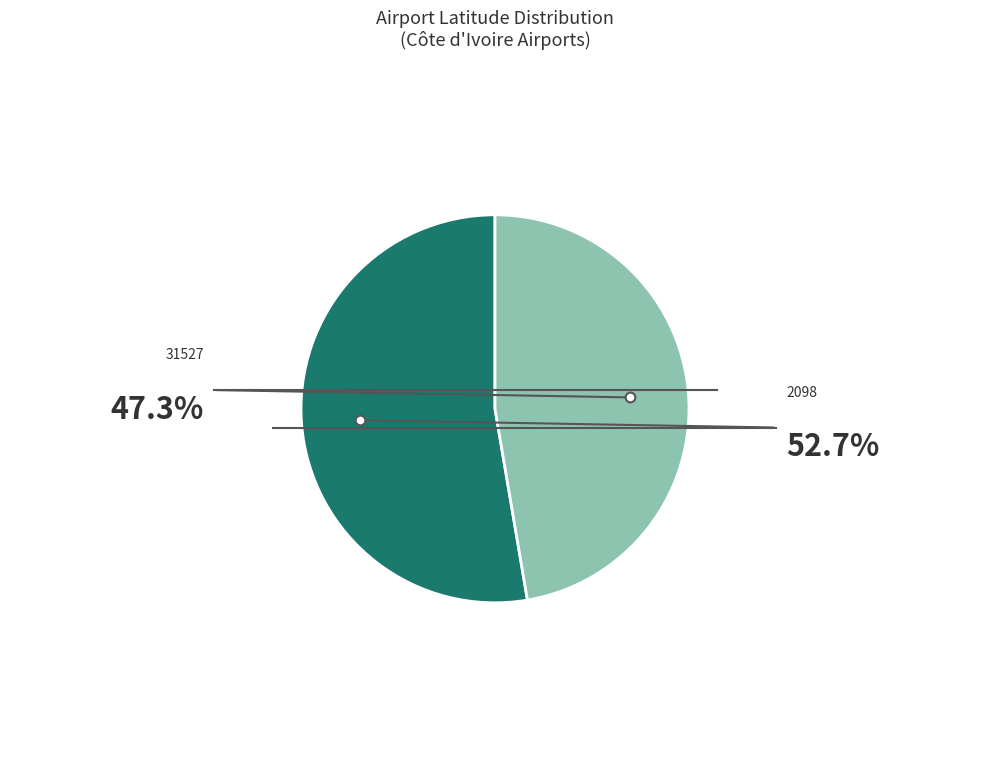

Does any single category account for the majority?

Yes